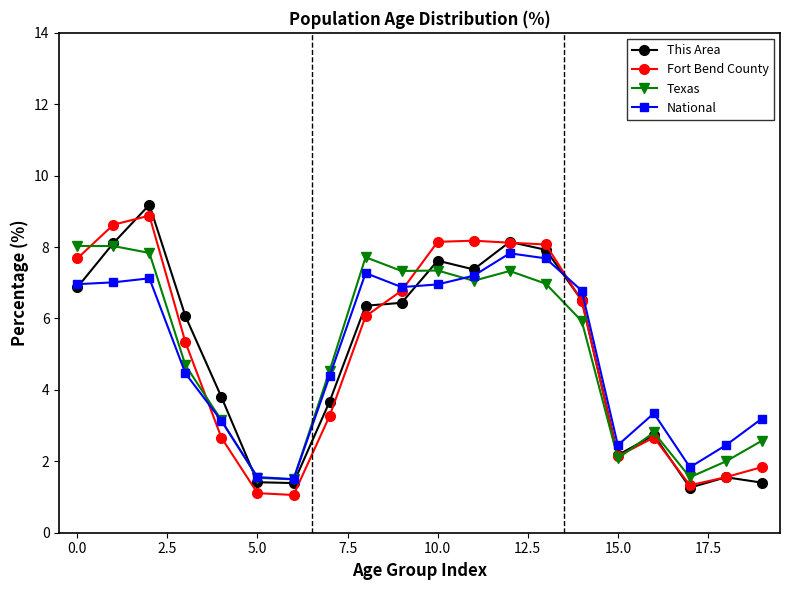

What is the value of the Fort Bend County point at the 13th from the left?

8.1